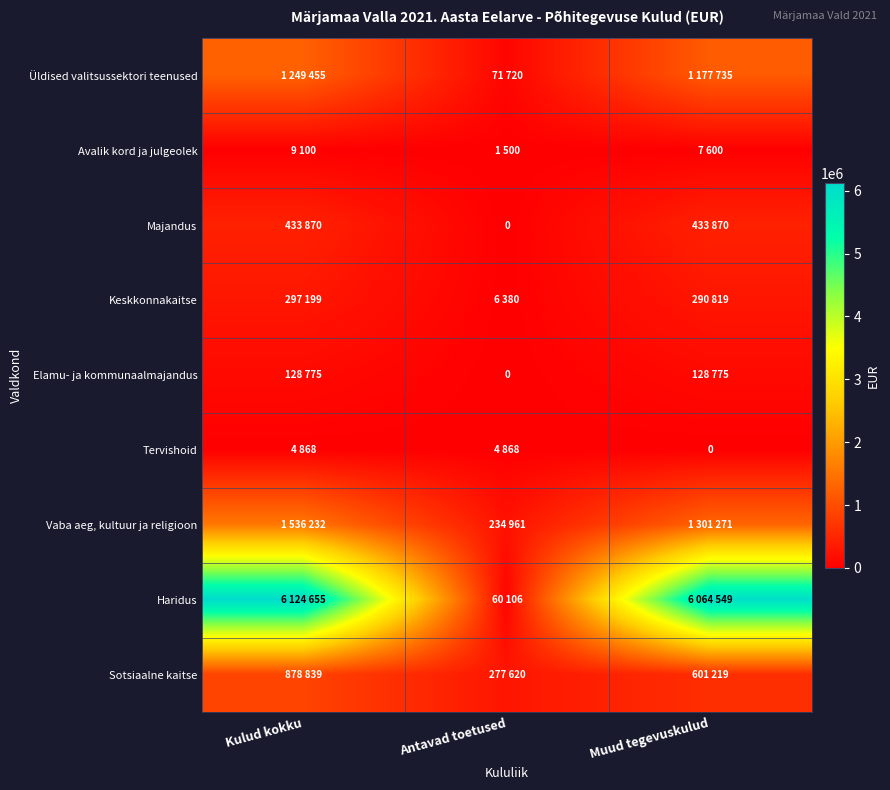

The value of Üldised valitsussektori teenused at Kulud kokku is 1916753. True or false?

False